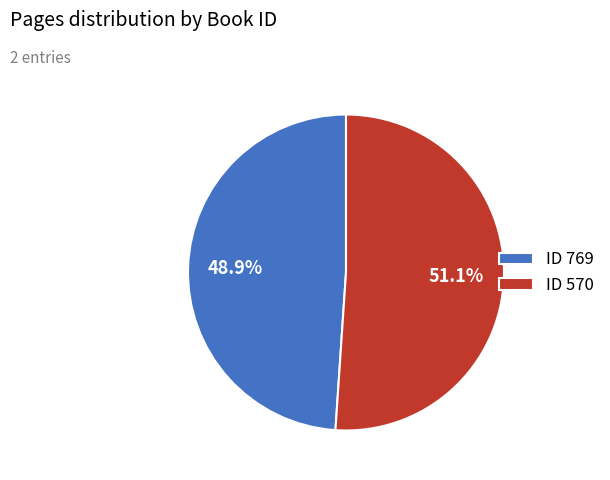

Rank the categories by value from highest to lowest.

ID 570, ID 769